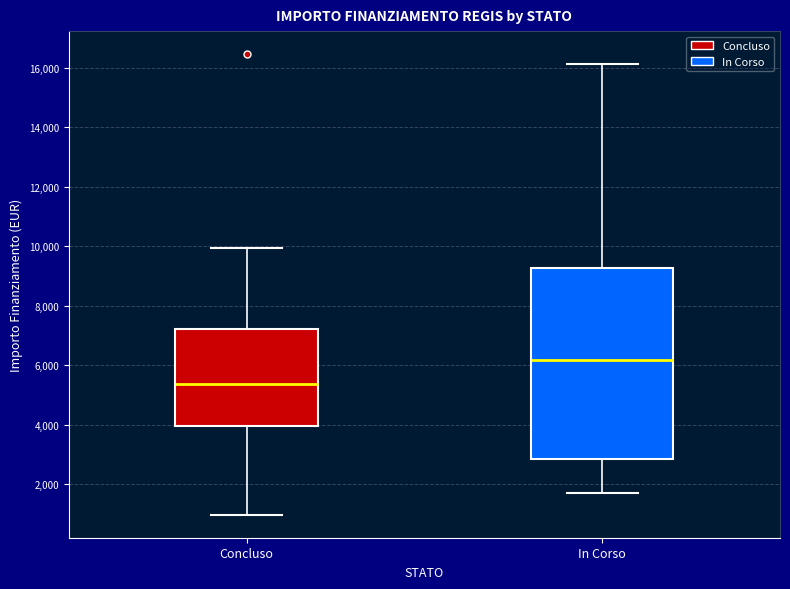

Which box has the highest median line?

In Corso